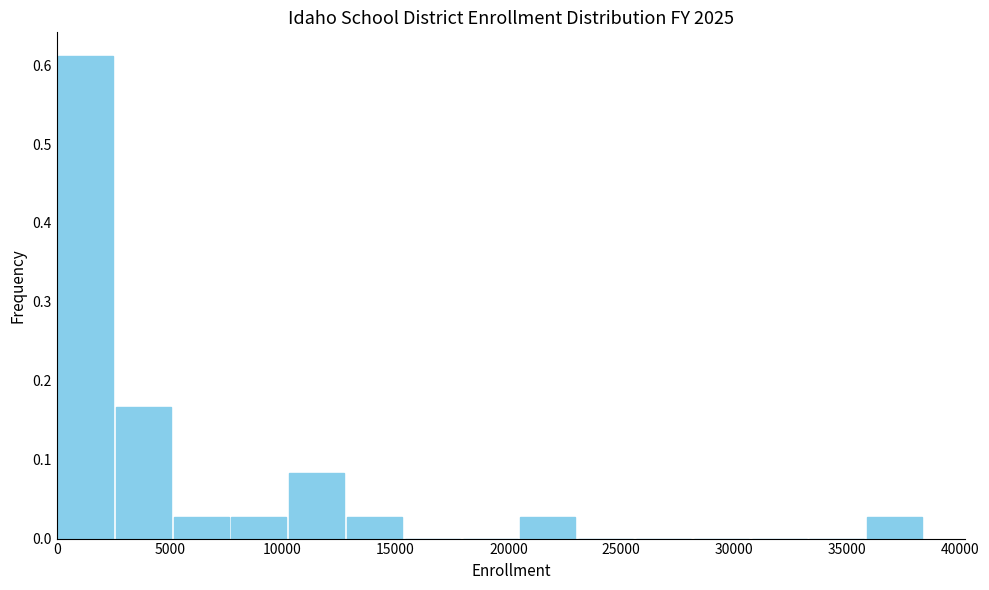

How tall is the bar that spans 5000 to 7500 on the x-axis? Neither the bar edges nor the heights are printed on the chart, so give them approximately, as read against the axes.

0.03